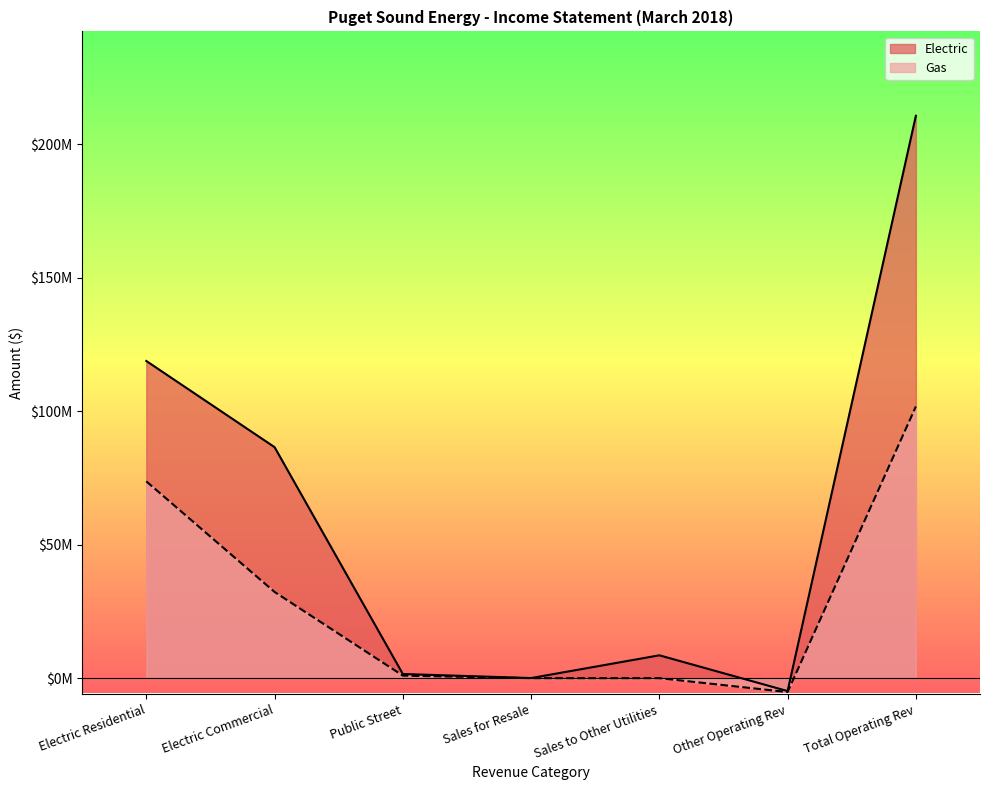

Is the value of Gas at Public Street greater than the value of Electric at Total Operating Rev?

No